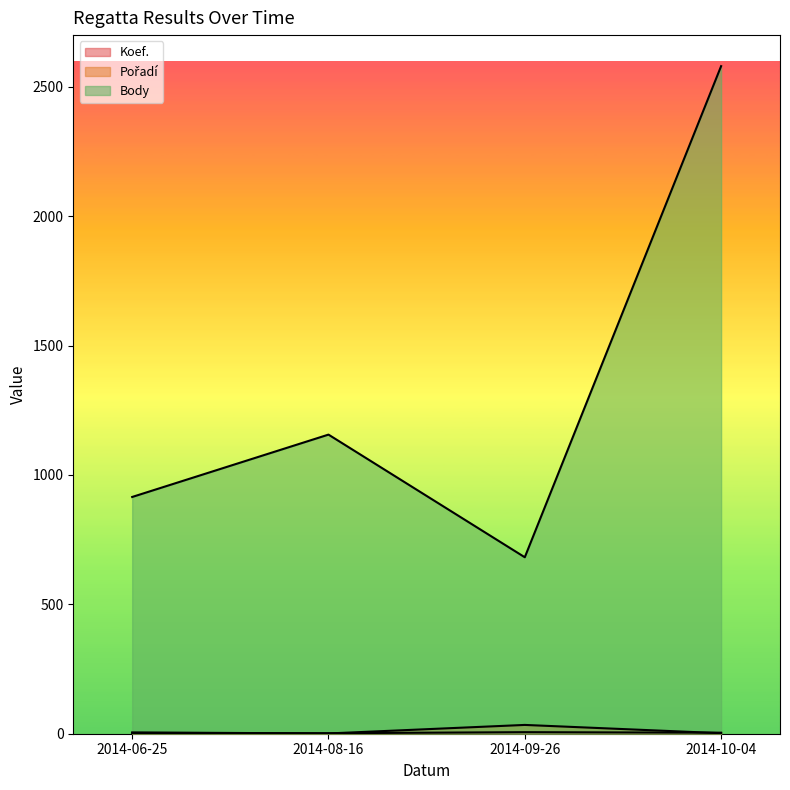

What is the highest value of the Koef. series?

6